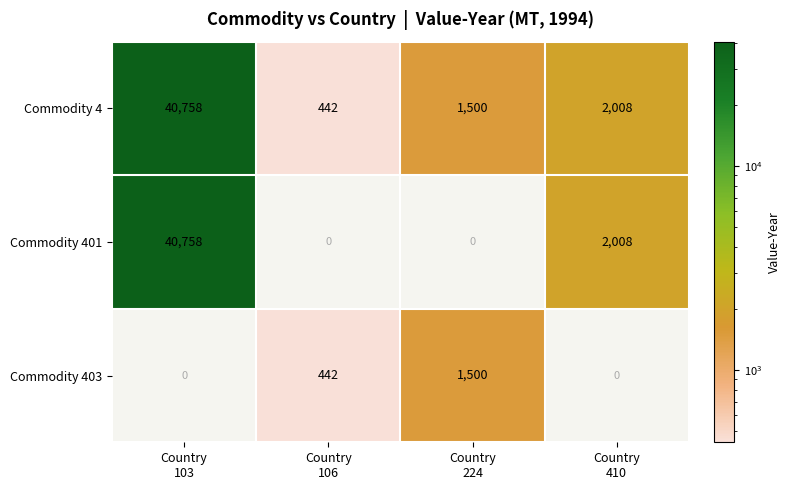

Which label corresponds to the smallest value in the chart?

Country
106